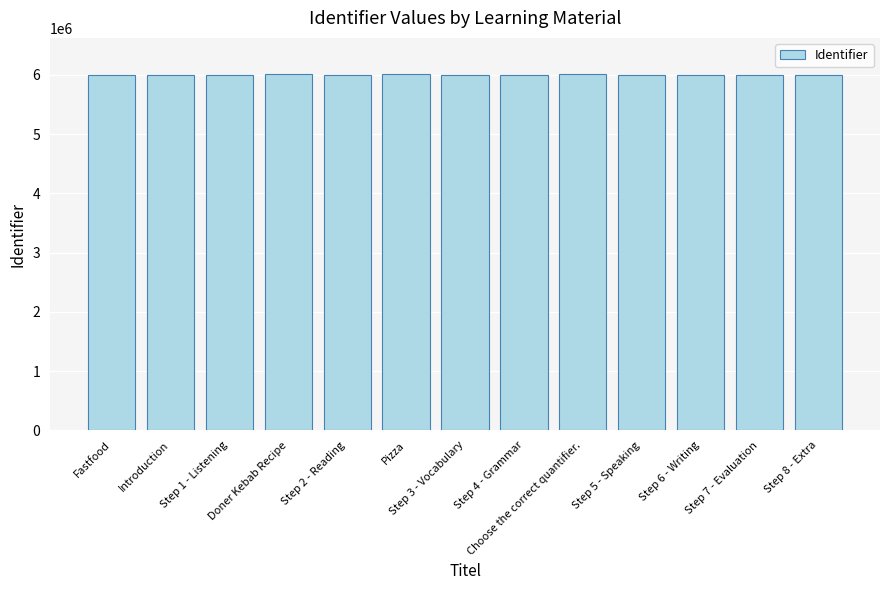

True or false: the data shows 8277359 at Pizza.

False